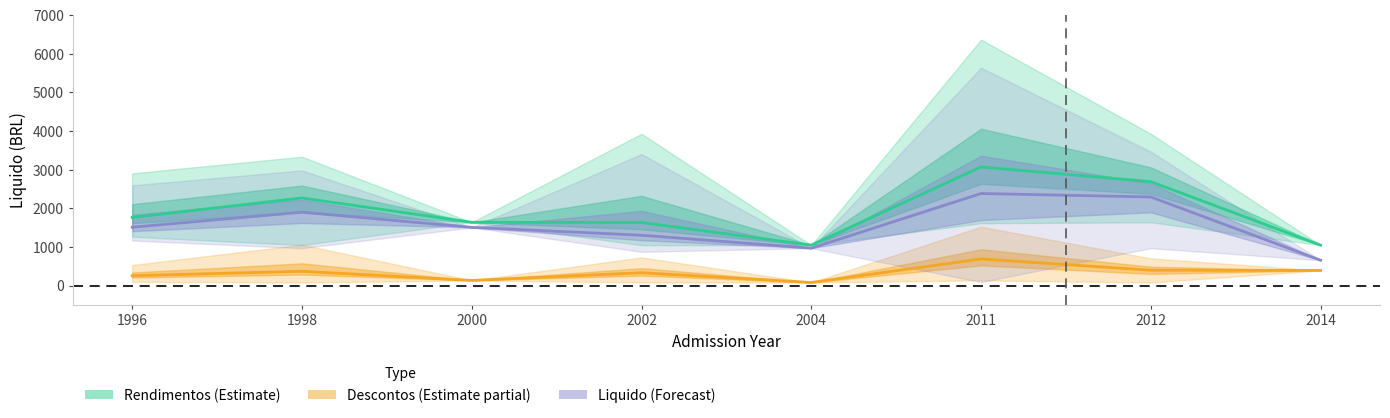

Where does the Rendimentos (Estimate) series first go above 1762?

1996